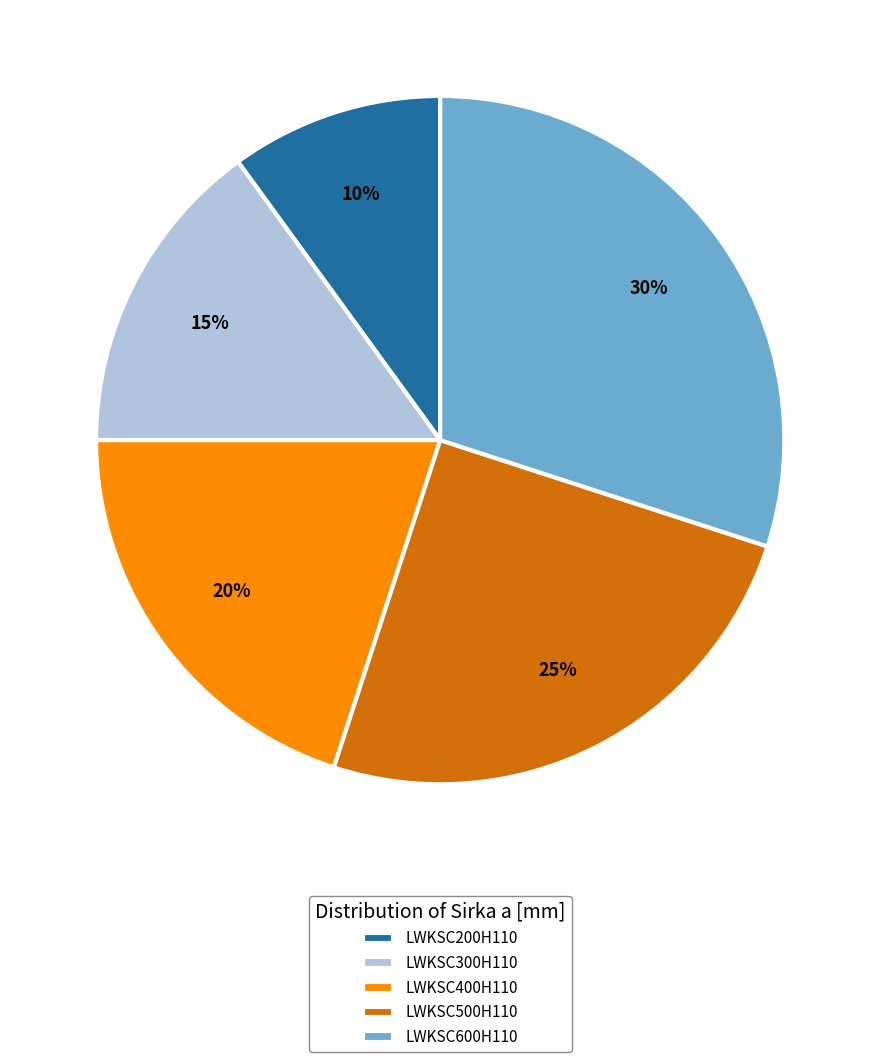

How many slices are in this pie chart?

5